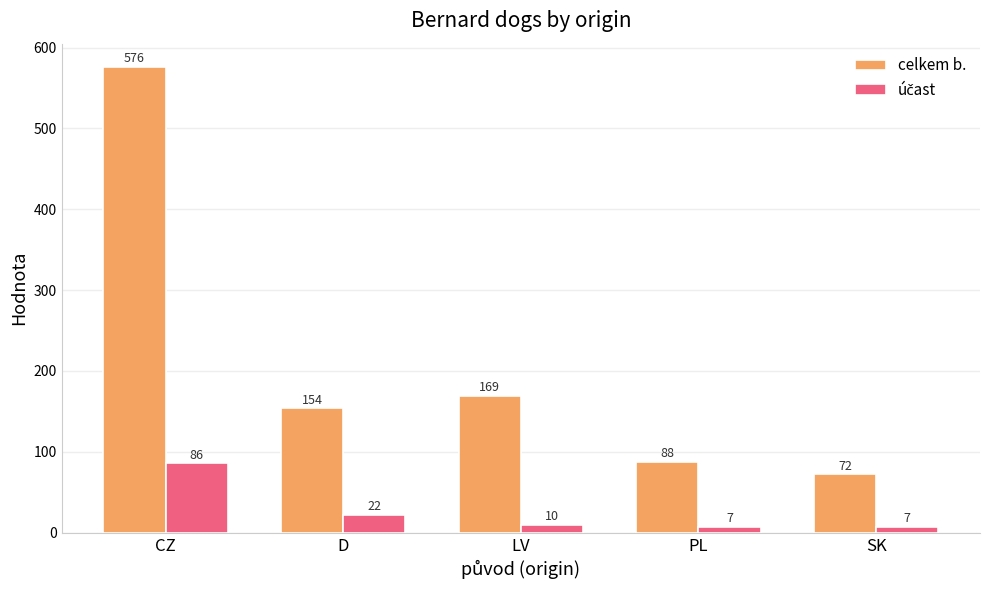

Where does the celkem b. series first go above 154?

CZ